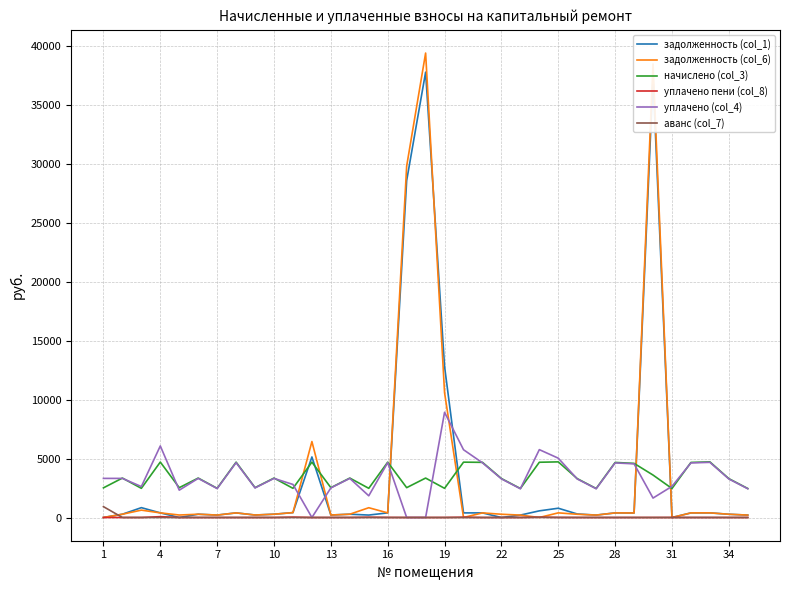

Is this an area chart (filled region under the line)?

No